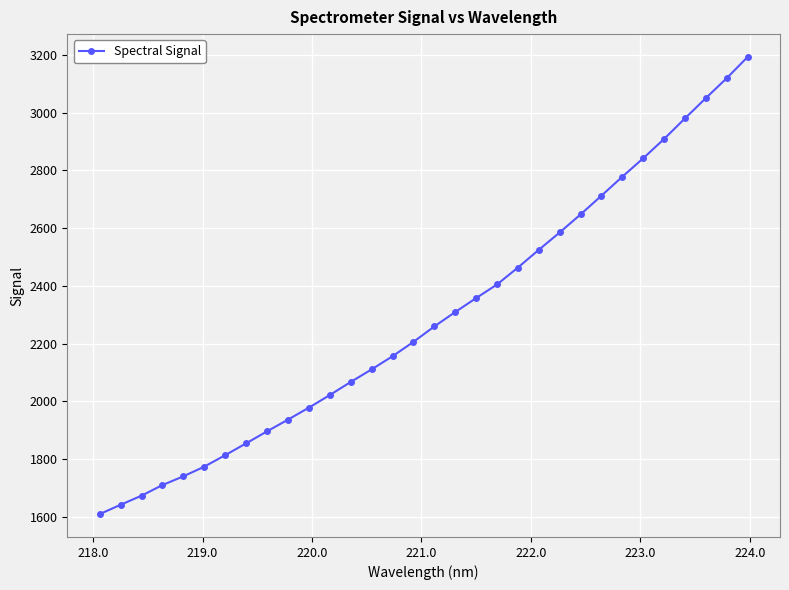

What is the sum of all values?

73324.2